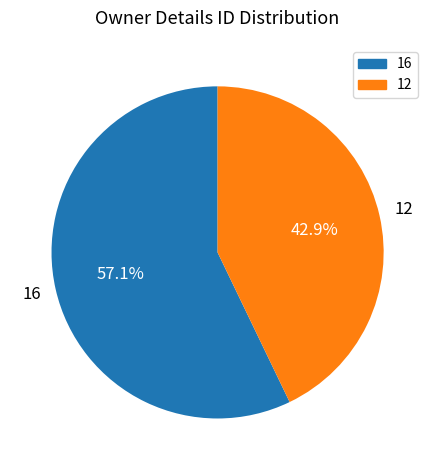

Which slice is the smallest?

12